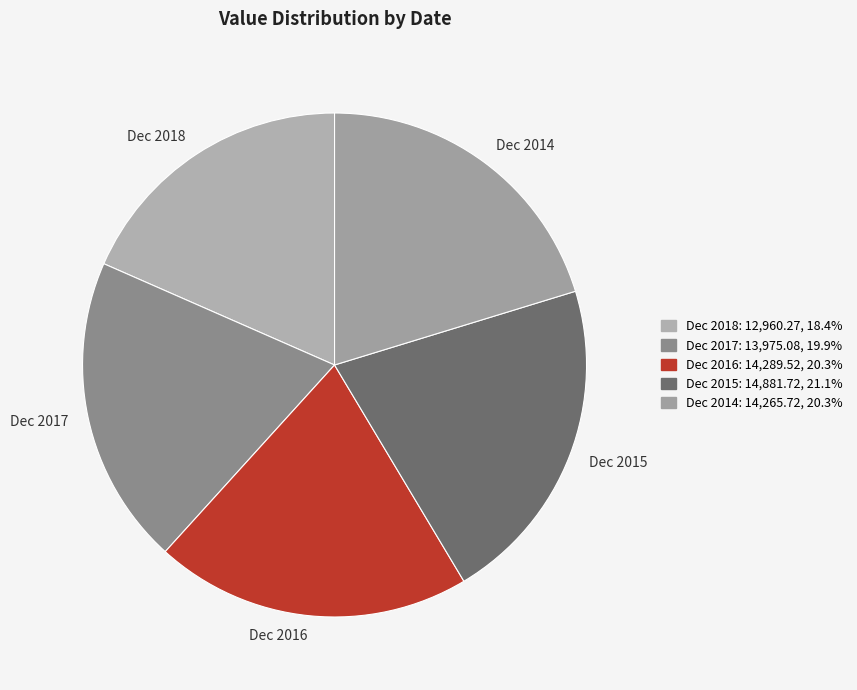

Combined, do Dec 2017 and Dec 2014 account for over 50%?

No